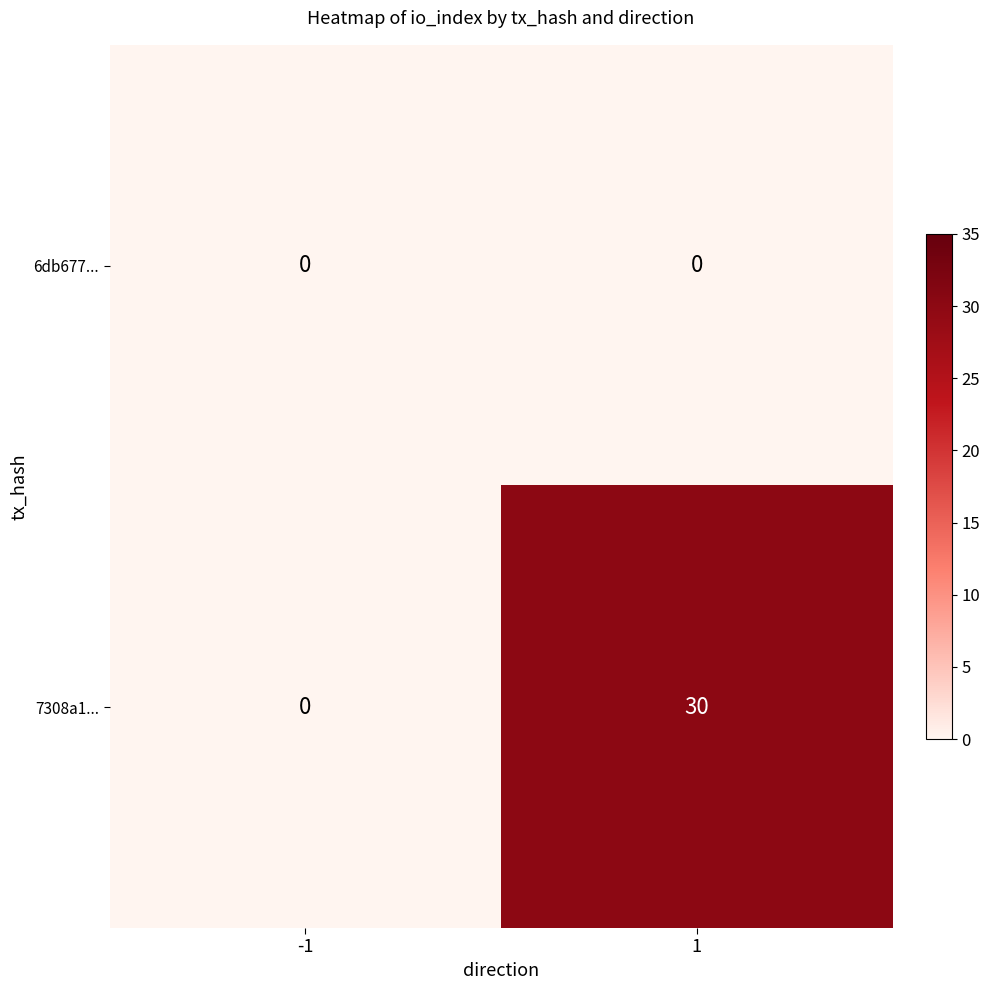

True or false: 7308a1... has a value of 12 at 1.

False